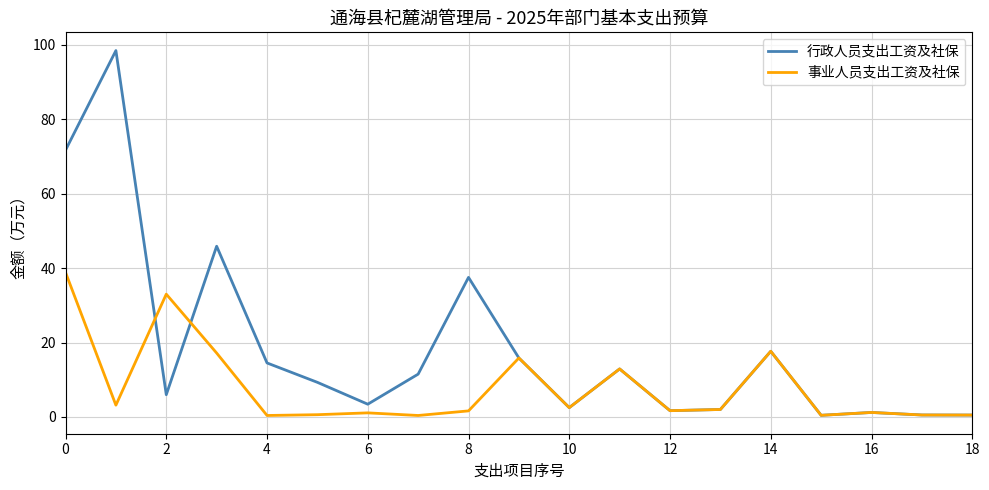

What are all the series names shown in the legend?

行政人员支出工资及社保, 事业人员支出工资及社保